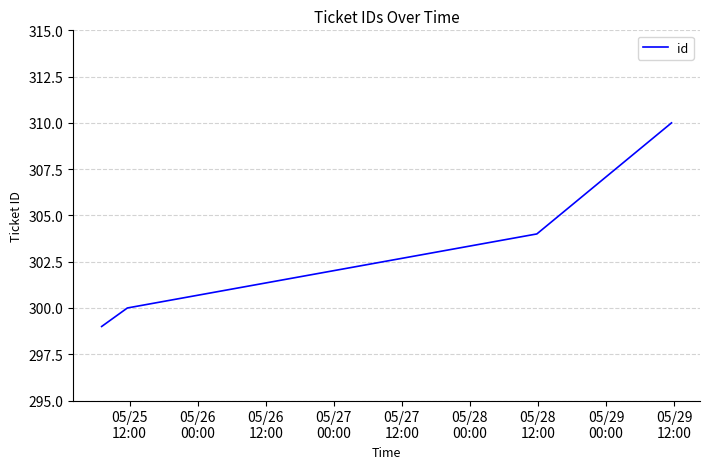

What is the maximum value shown in the chart?

310